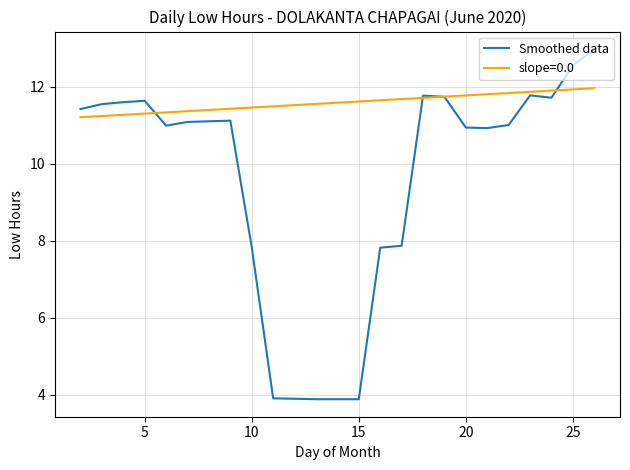

True or false: Smoothed data has a value of 6.1 at 15.

False